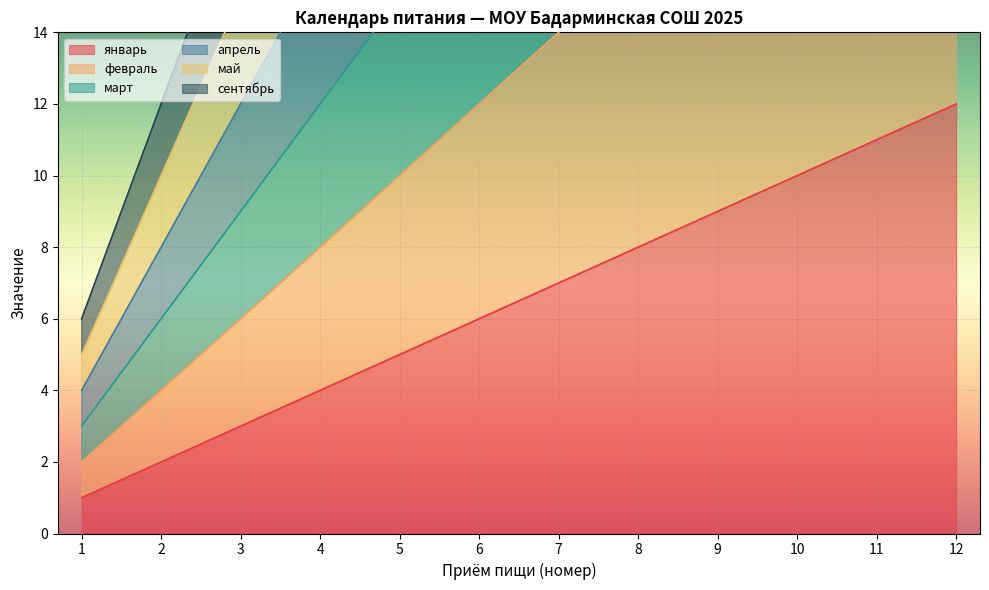

Is the value of май at 6 greater than the value of март at 8?

Yes